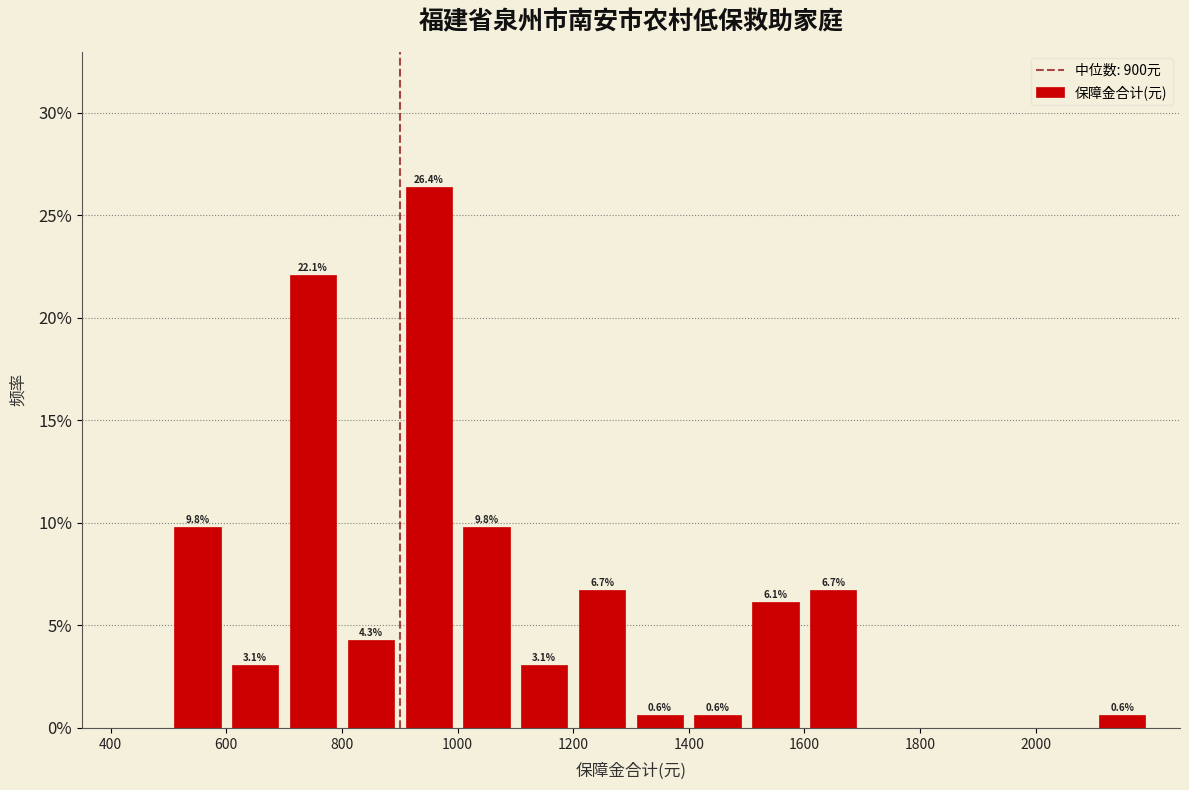

Over which range of the x-axis is the bar tallest?

900 to 1000